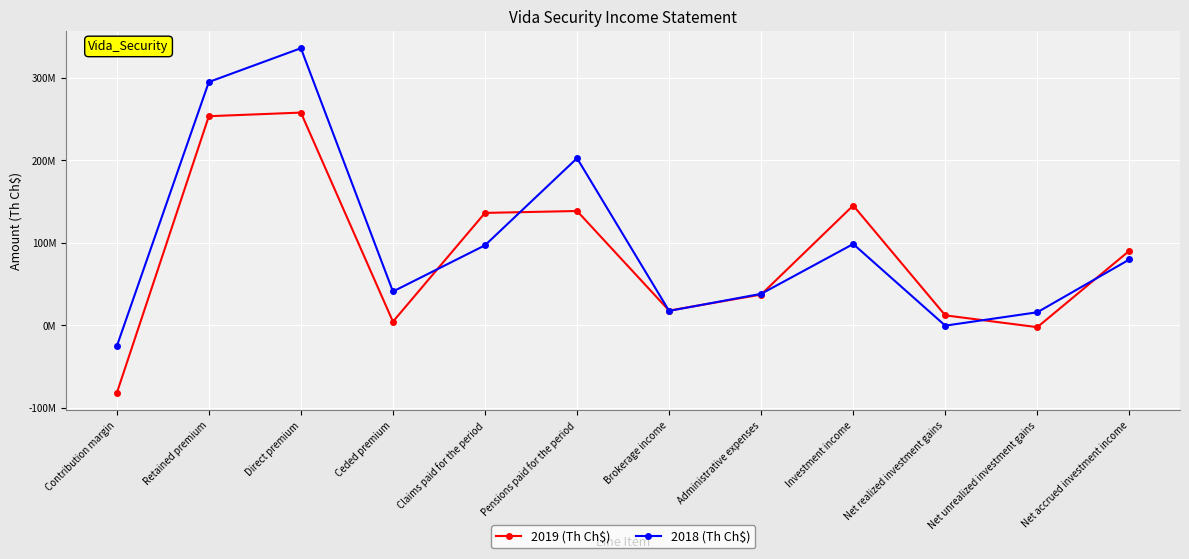

What position from the right is Administrative expenses?

5